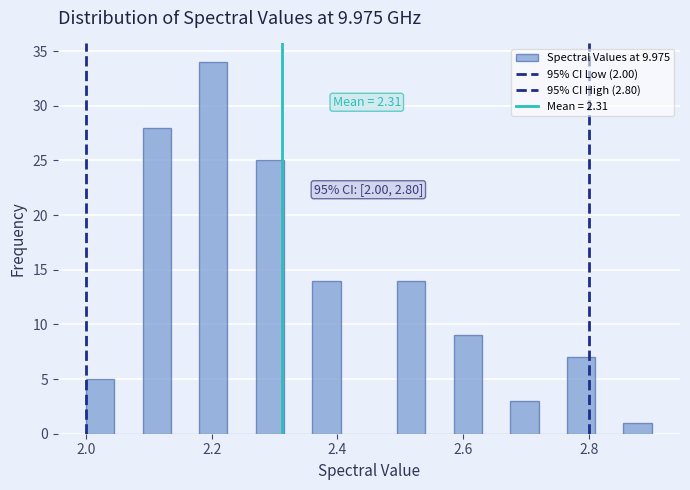

Around what value on the x-axis is the tallest bar? Give the approximate position of its centre, as read against the axis.

2.20